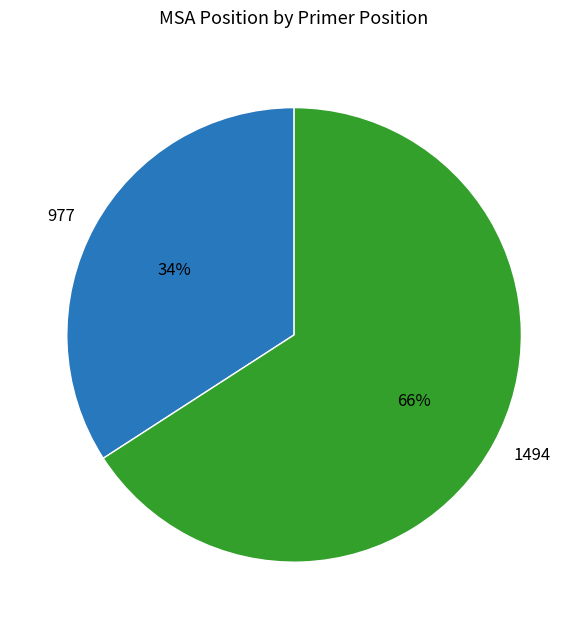

What is the ratio of the value at 1494 to the value at 977?

1.9